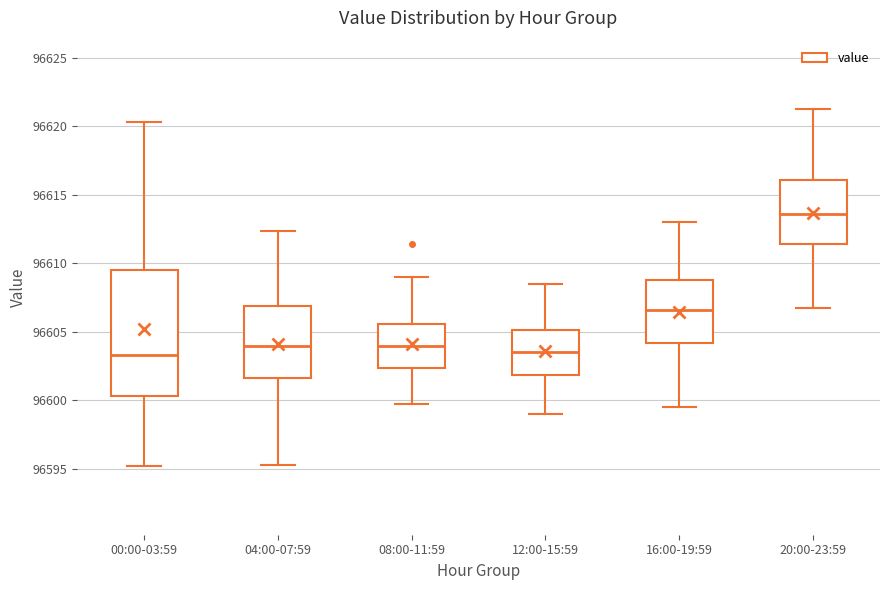

Where does the lower whisker of the box for 16:00-19:59 end on the y-axis? The values are not printed on the chart, so give them approximately, as read against the axis.

96599.5